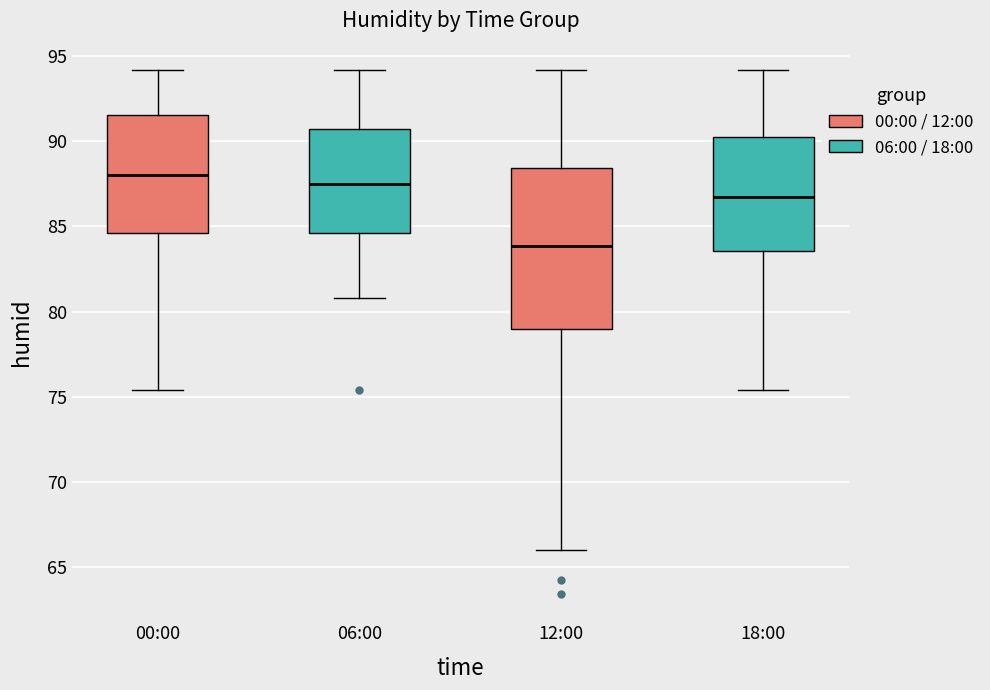

Which box's median line is the lowest?

12:00